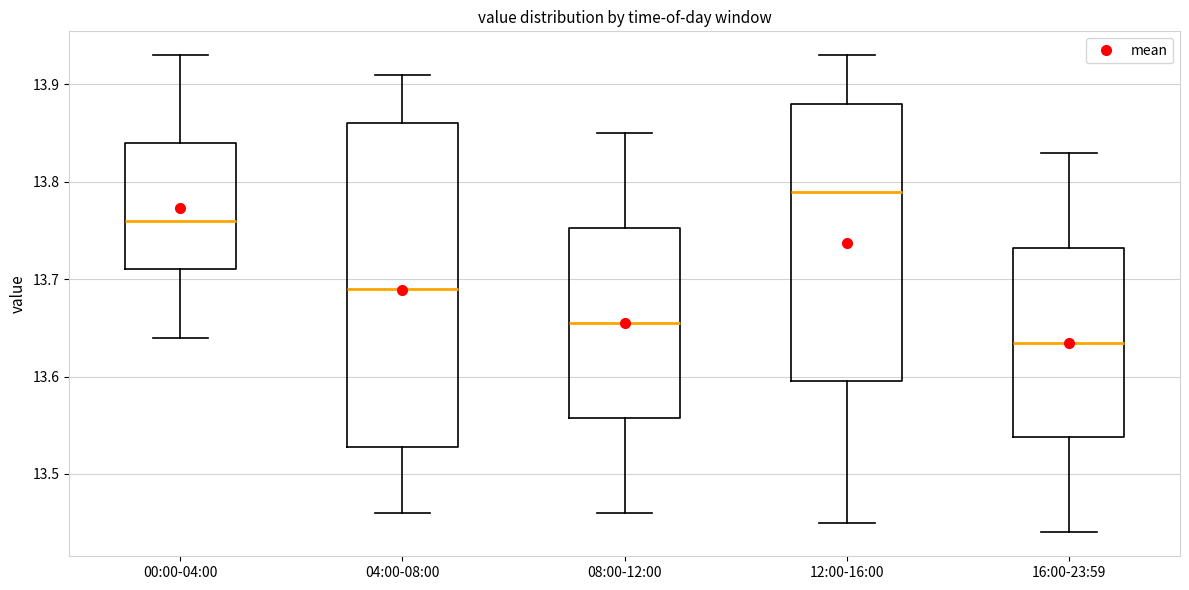

Reading left to right, transcribe this box plot: for each box, give where its median line is, the range the box spans, and where its two whiskers end, as read against the y-axis. The values are not printed on the chart, so give them approximately, as read against the axis.

00:00-04:00: median 13.76, box 13.71 to 13.84, whiskers 13.64 to 13.93
04:00-08:00: median 13.69, box 13.53 to 13.86, whiskers 13.46 to 13.91
08:00-12:00: median 13.66, box 13.56 to 13.75, whiskers 13.46 to 13.85
12:00-16:00: median 13.79, box 13.60 to 13.88, whiskers 13.45 to 13.93
16:00-23:59: median 13.64, box 13.54 to 13.73, whiskers 13.44 to 13.83